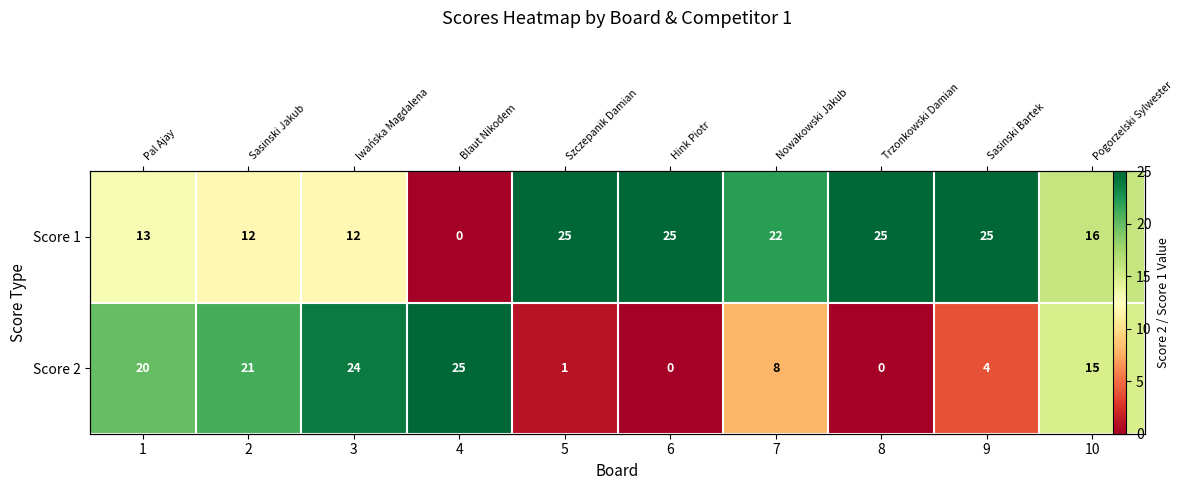

List the labels in order of Score 2 value, largest first.

4, 3, 2, 1, 10, 7, 9, 5, 6, 8